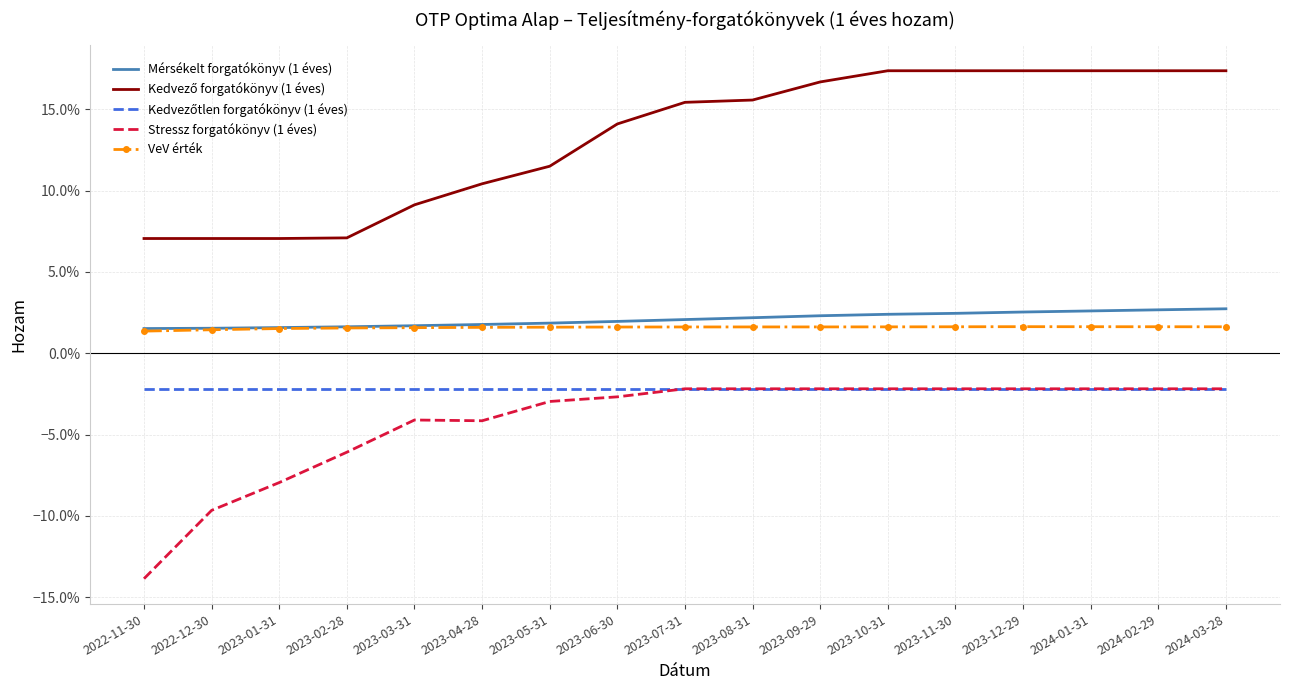

What position from the right is 2023-09-29?

7